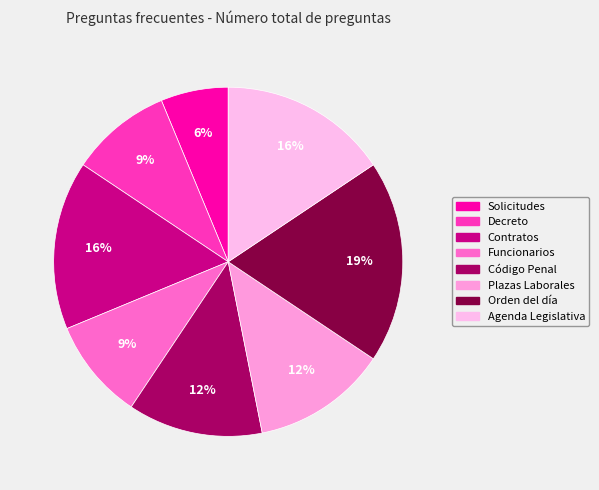

What percentage is the Contratos slice, to the nearest percent?

16%